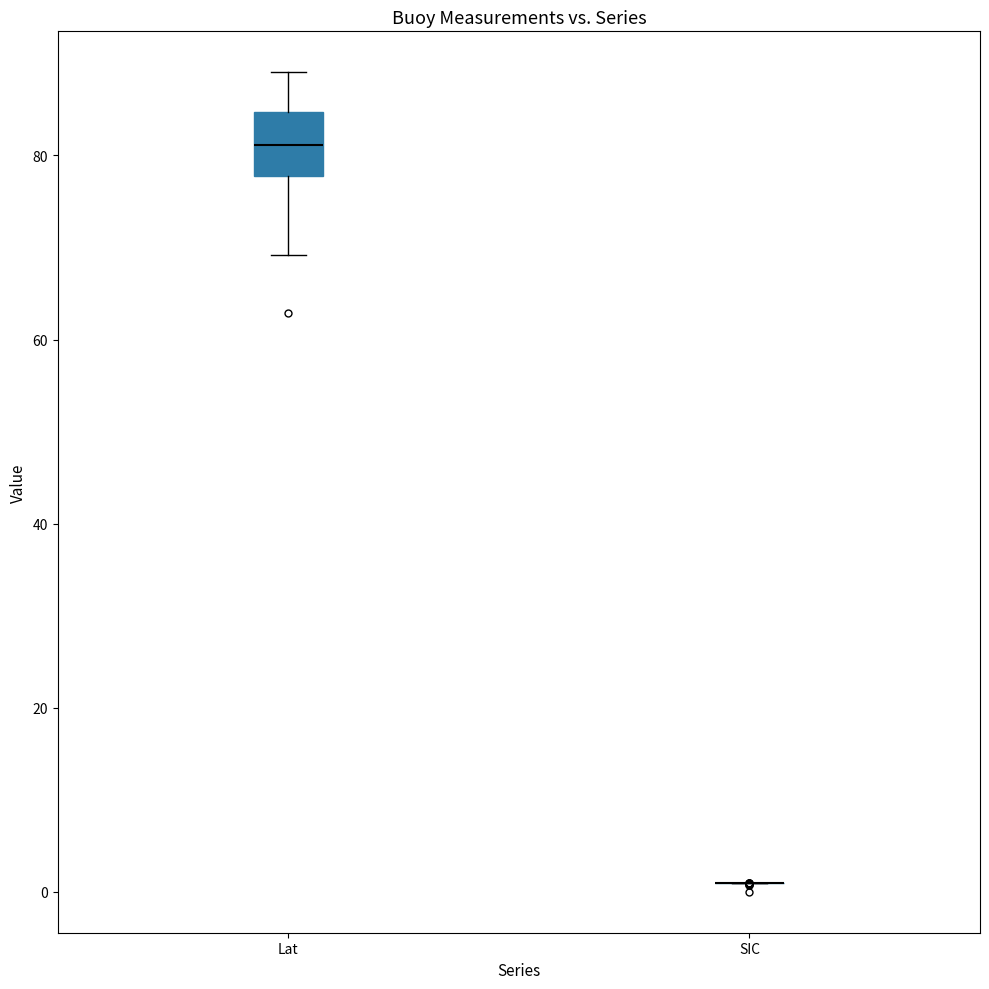

Which box is the tallest, from its lower edge to its upper edge?

Lat